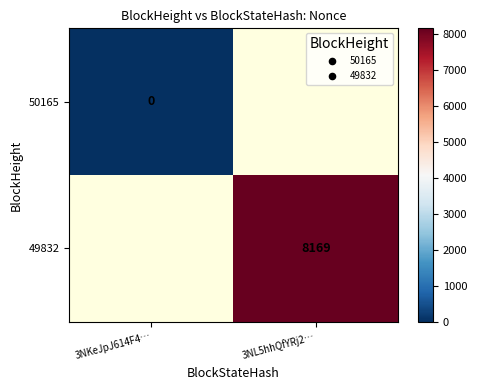

The 49832 series shows 12112.9 at 3NL5hhQfYRj2…. True or false?

False